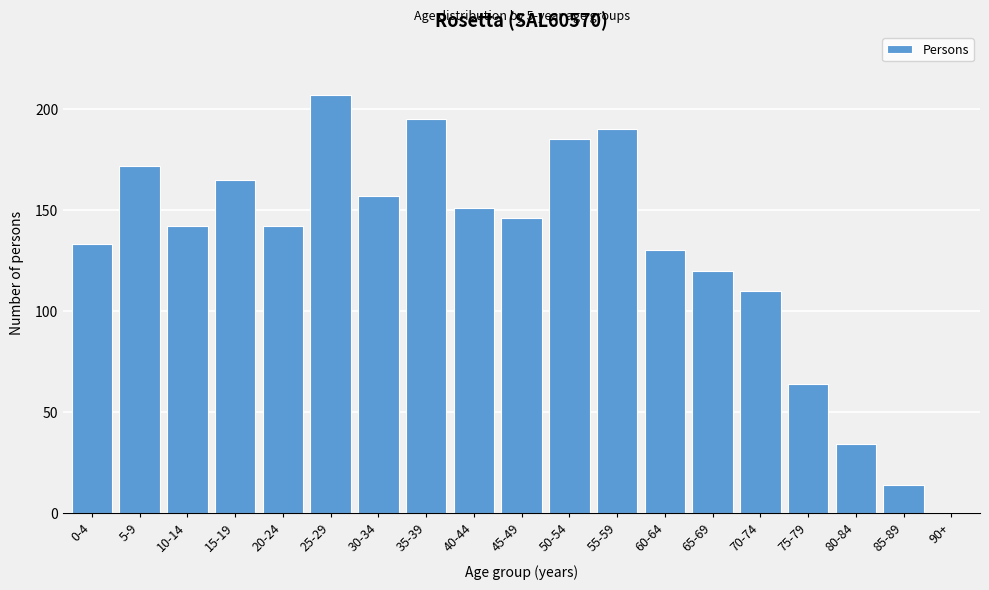

Reading left to right, list all the values displayed in this chart.

0-4=133	5-9=172	10-14=142	15-19=165	20-24=142	25-29=207	30-34=157	35-39=195	40-44=151	45-49=146	50-54=185	55-59=190	60-64=130	65-69=120	70-74=110	75-79=64	80-84=34	85-89=14	90+=0